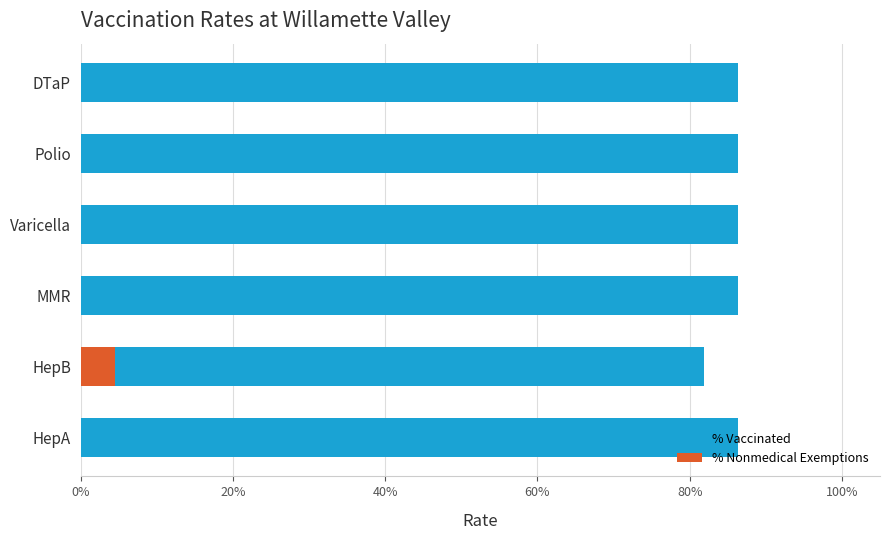

What is the sum of all % Vaccinated values?

5.1